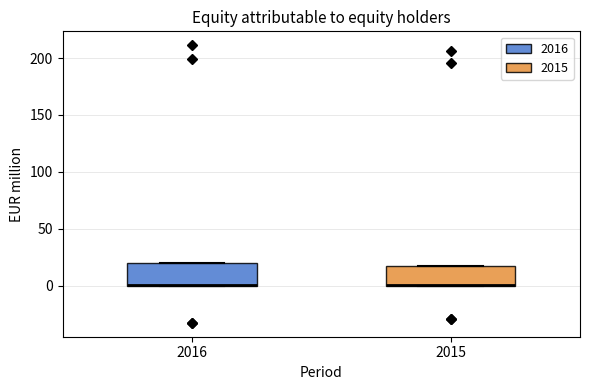

Reading left to right, read every box against the y-axis: the position of its median line, the range the box covers, and the ends of its whiskers. The values are not printed on the chart, so give them approximately, as read against the axis.

2016: median 0 (drawn on the box's lower edge), box 0 to 20, whiskers 0 to 20
2015: median 0 (drawn on the box's lower edge), box 0 to 15, whiskers 0 to 15